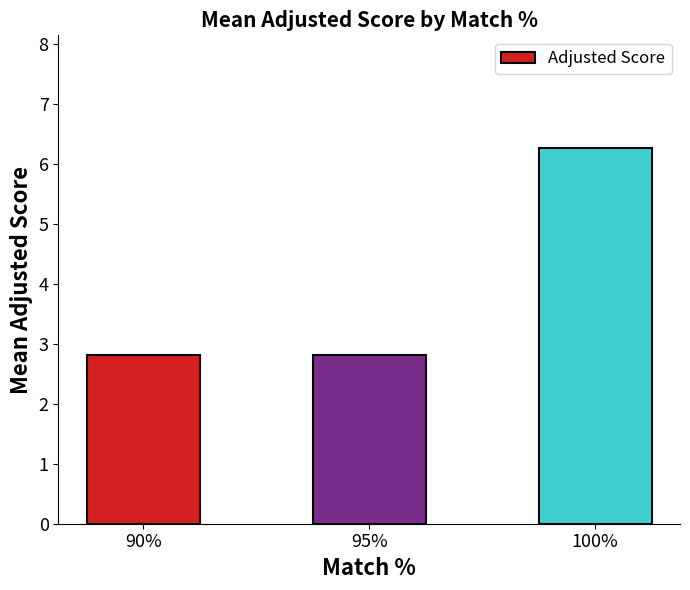

Which label corresponds to the largest value in the chart?

100%